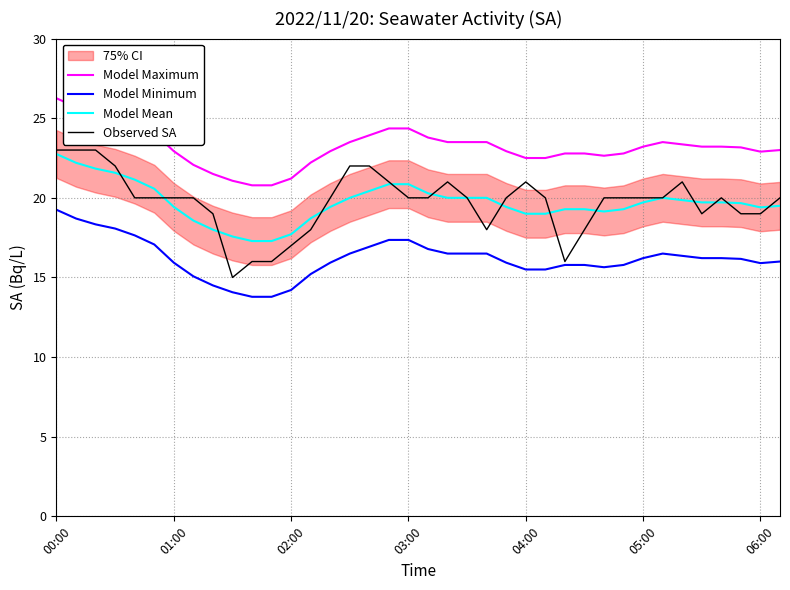

Reading left to right, what are all the values shown in this chart?

Model Maximum: 26.2	25.7	25.3	25.1	24.6	24.1	22.9	22.1	21.5	21.1	20.8	20.8	21.2	22.2	22.9	23.5	23.9	24.4	24.4	23.8	23.5	23.5	23.5	22.9	22.5	22.5	22.8	22.8	22.6	22.8	23.2	23.5	23.4	23.2	23.2	23.2	22.9	23.0
Model Minimum: 19.2	18.7	18.3	18.1	17.6	17.1	15.9	15.1	14.5	14.1	13.8	13.8	14.2	15.2	15.9	16.5	16.9	17.4	17.4	16.8	16.5	16.5	16.5	15.9	15.5	15.5	15.8	15.8	15.6	15.8	16.2	16.5	16.4	16.2	16.2	16.2	15.9	16.0
Model Mean: 22.8	22.2	21.8	21.6	21.1	20.6	19.4	18.6	18.0	17.6	17.3	17.3	17.7	18.7	19.4	20.0	20.4	20.9	20.9	20.3	20.0	20.0	20.0	19.4	19.0	19.0	19.3	19.3	19.1	19.3	19.7	20.0	19.9	19.7	19.7	19.7	19.4	19.5
Observed SA: 23.0	23.0	23.0	22.0	20.0	20.0	20.0	20.0	19.0	15.0	16.0	16.0	17.0	18.0	20.0	22.0	22.0	21.0	20.0	20.0	21.0	20.0	18.0	20.0	21.0	20.0	16.0	18.0	20.0	20.0	20.0	20.0	21.0	19.0	20.0	19.0	19.0	20.0